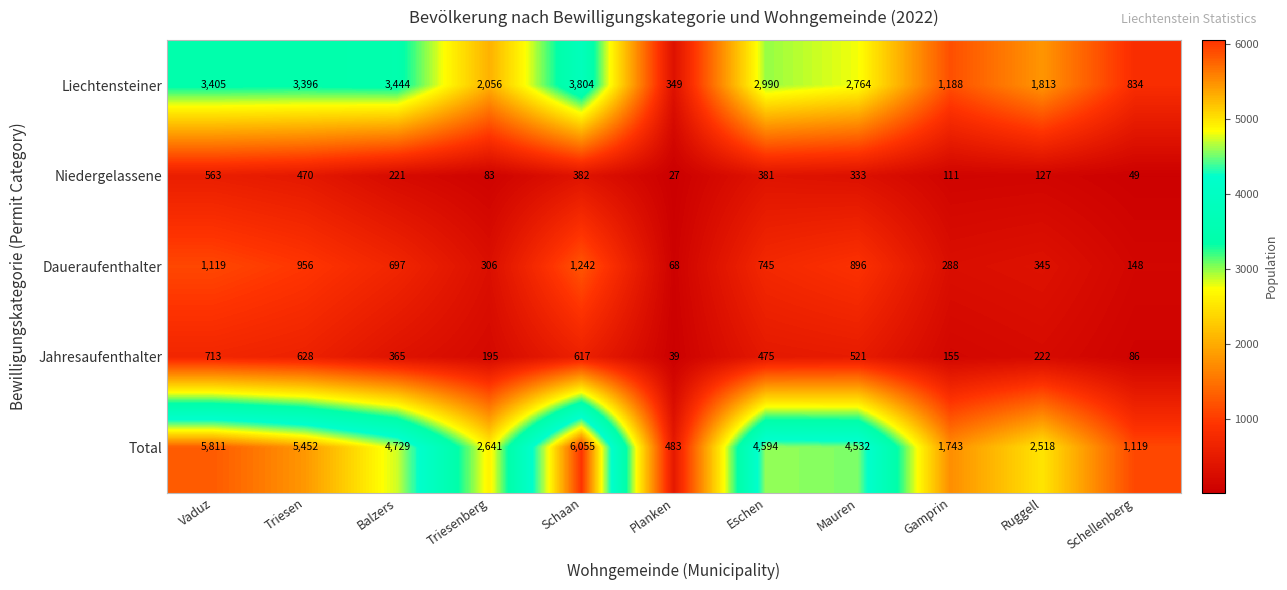

The value of Jahresaufenthalter at Gamprin is 48. True or false?

False